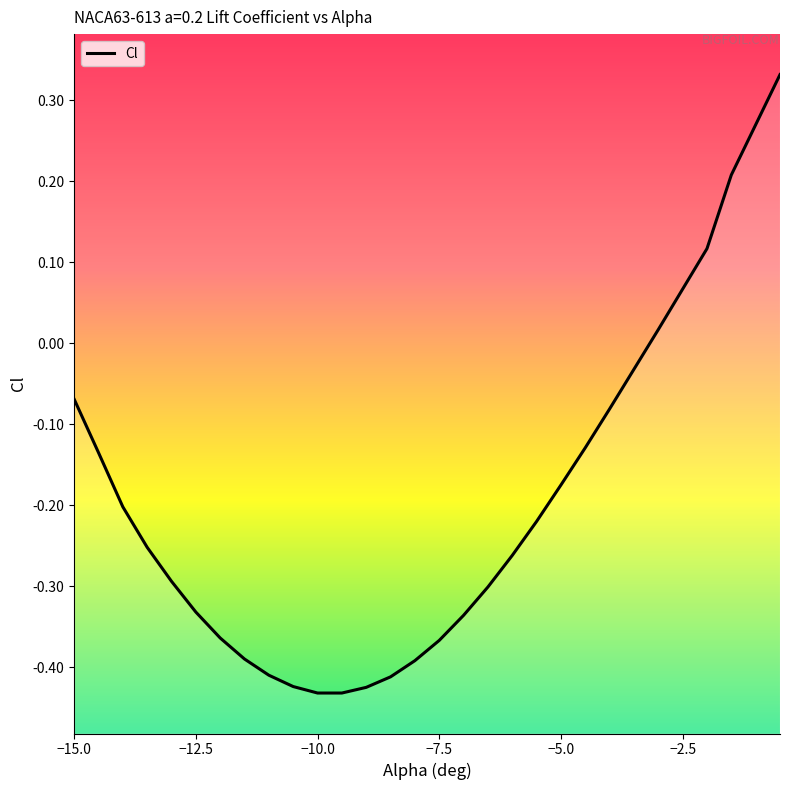

Does the chart have visible grid lines?

No